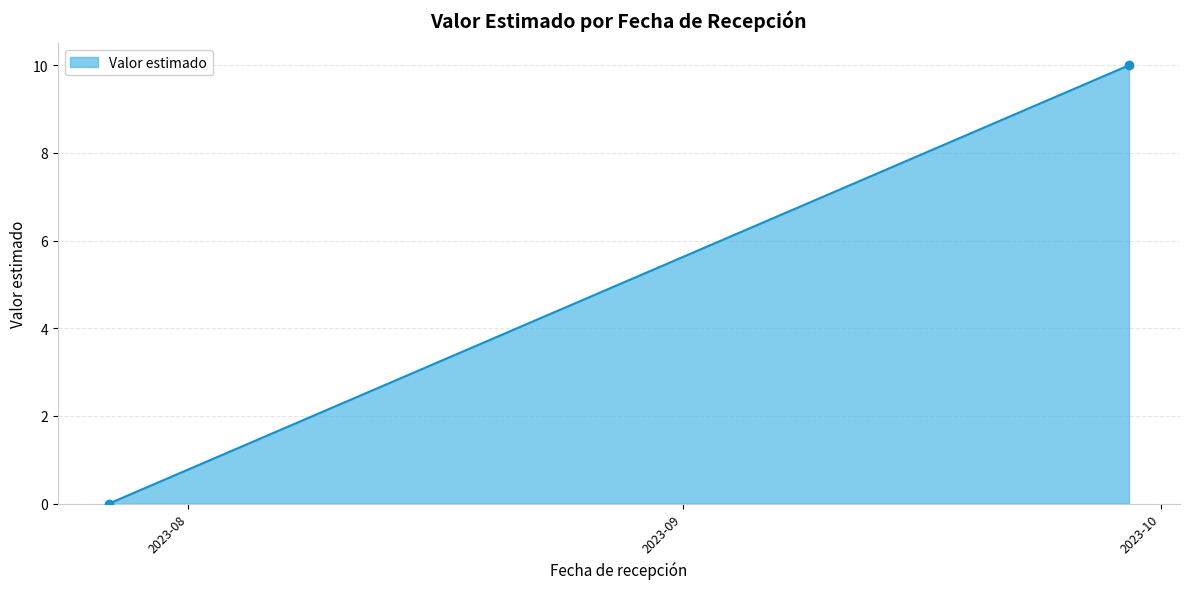

What is the greatest value displayed?

10.0